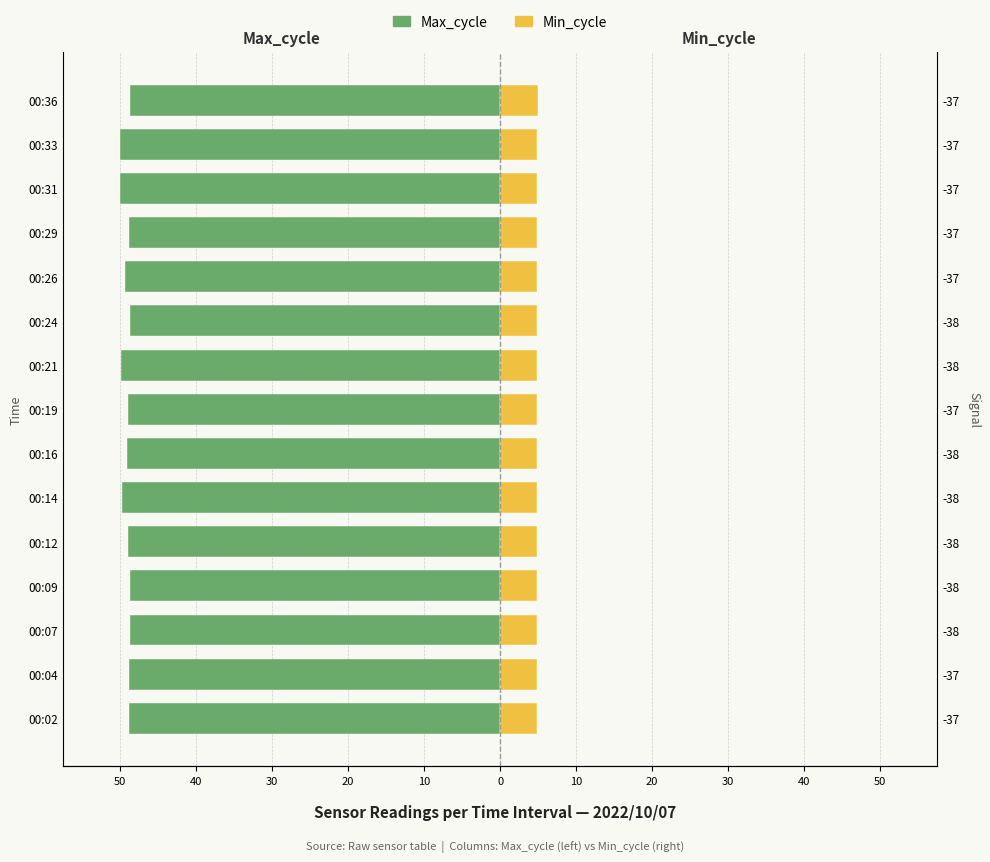

What are all the series names shown in the legend?

Max_cycle, Min_cycle